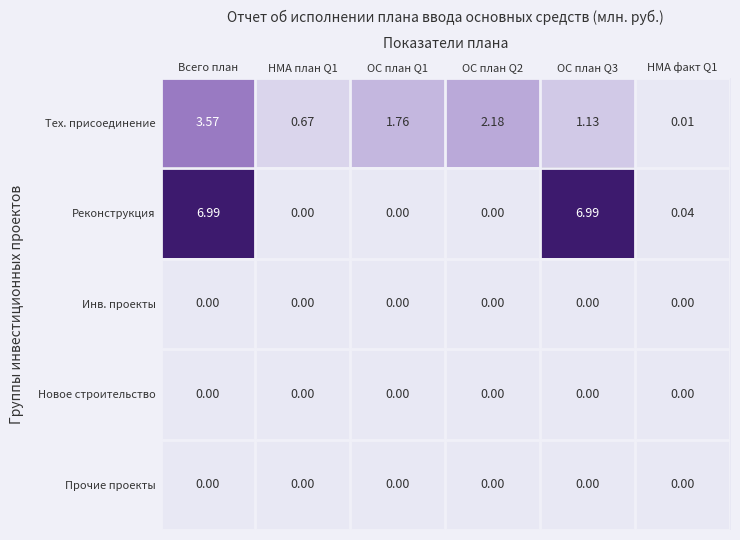

Where does the Тех. присоединение series first go above 1?

Всего план